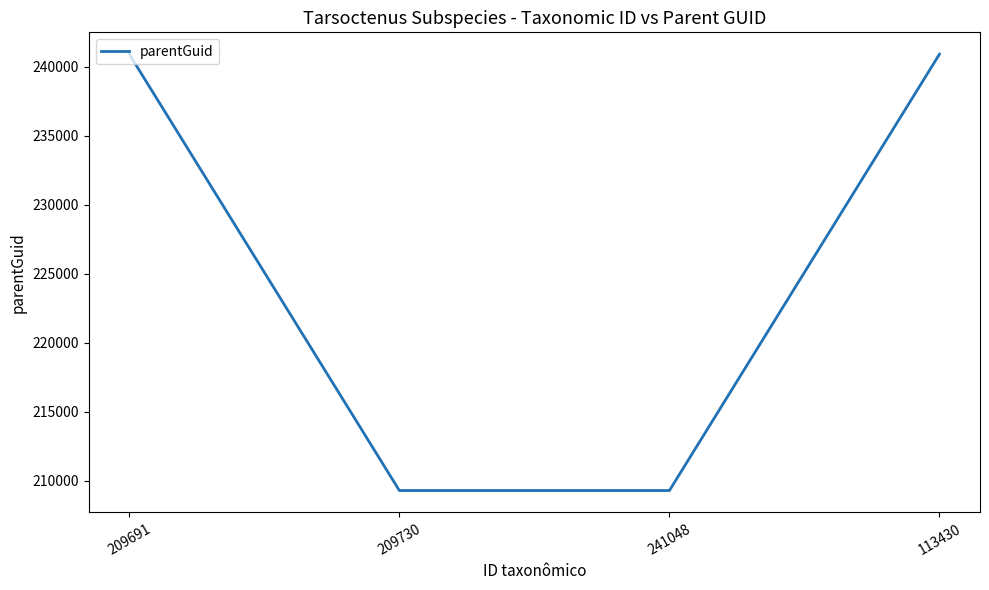

Reading left to right, extract all data points from this chart.

240927	209293	209293	240927